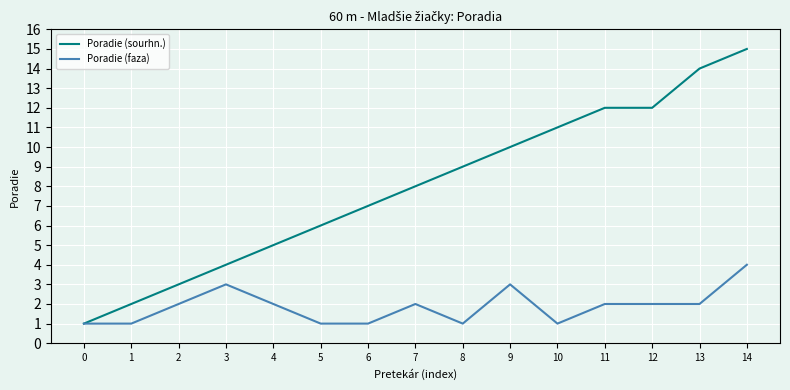

Rank the series by their average value, from lowest to highest.

Poradie (faza), Poradie (sourhn.)